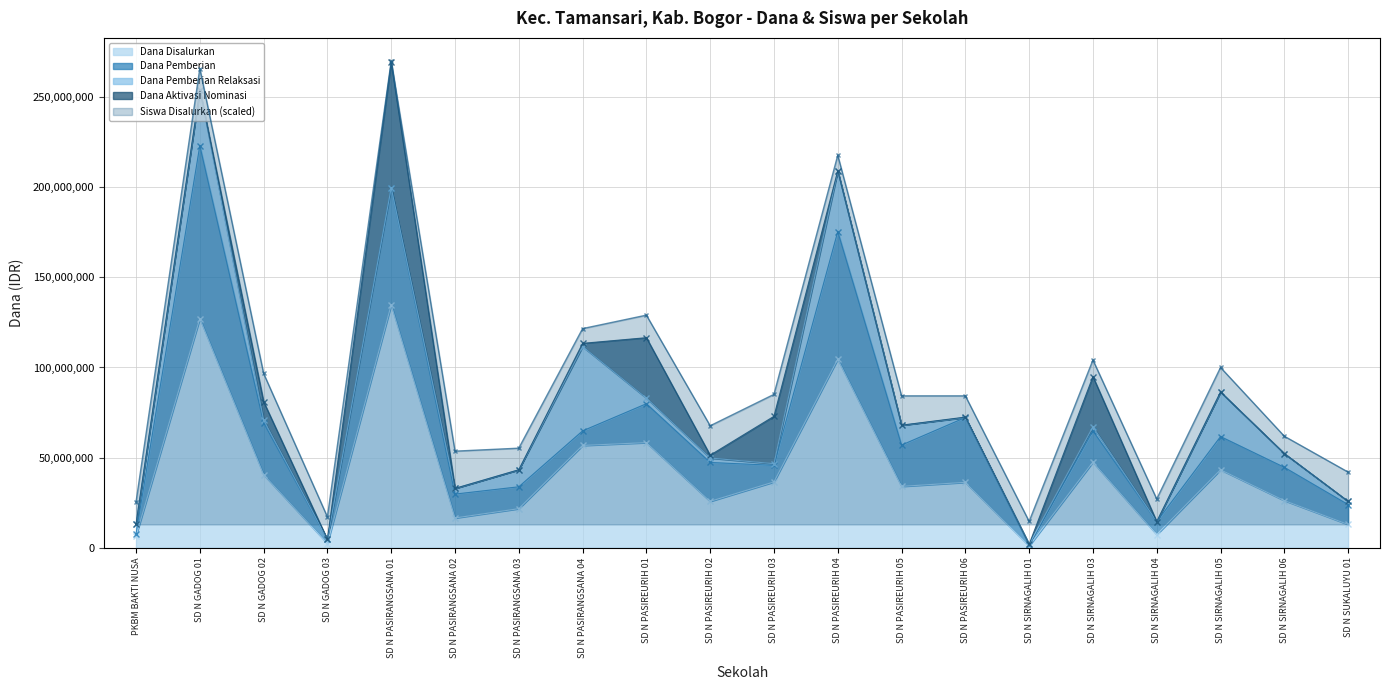

True or false: the data has more than 1 interior local peaks.

True